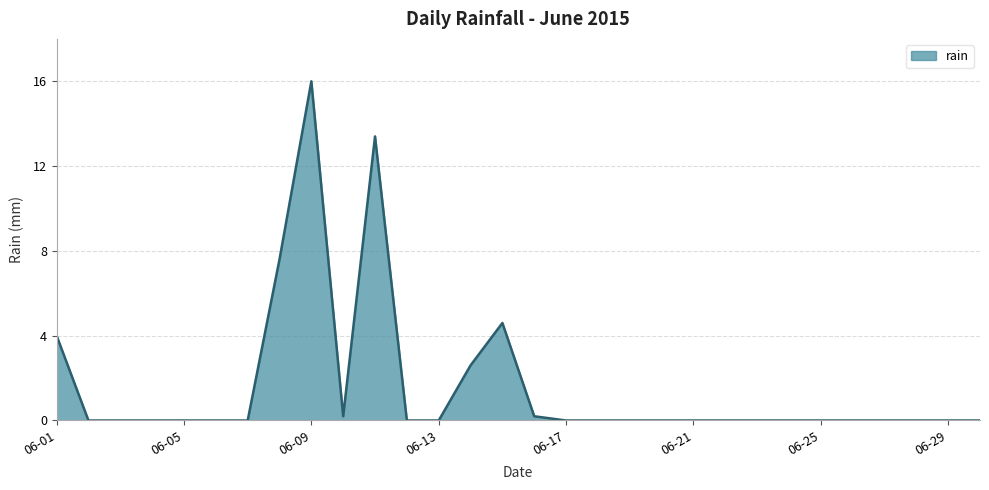

What is the maximum value shown in the chart?

16.0